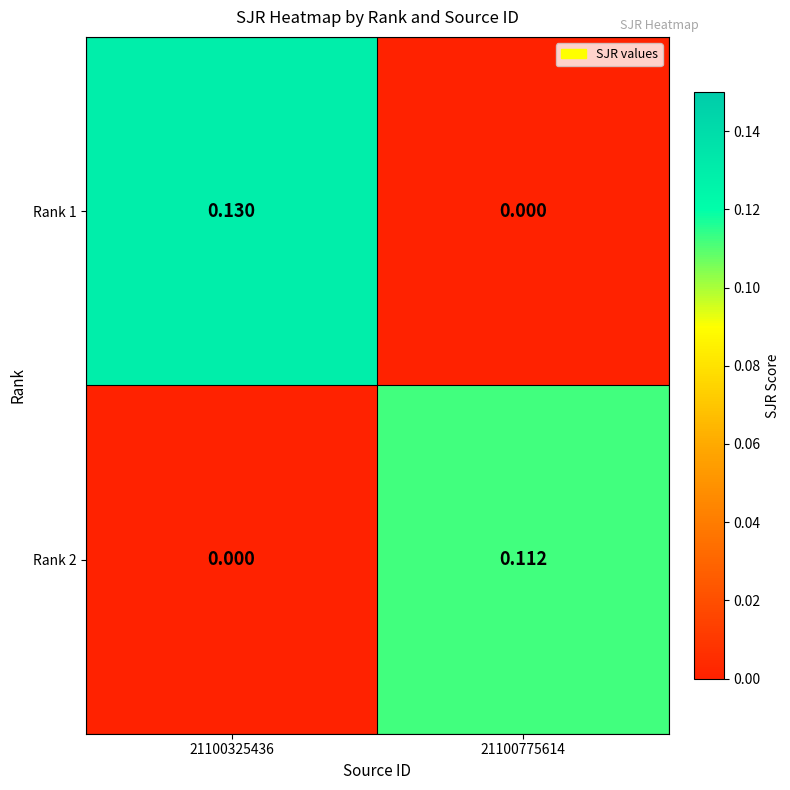

At which category is the sum across all series the highest?

21100325436